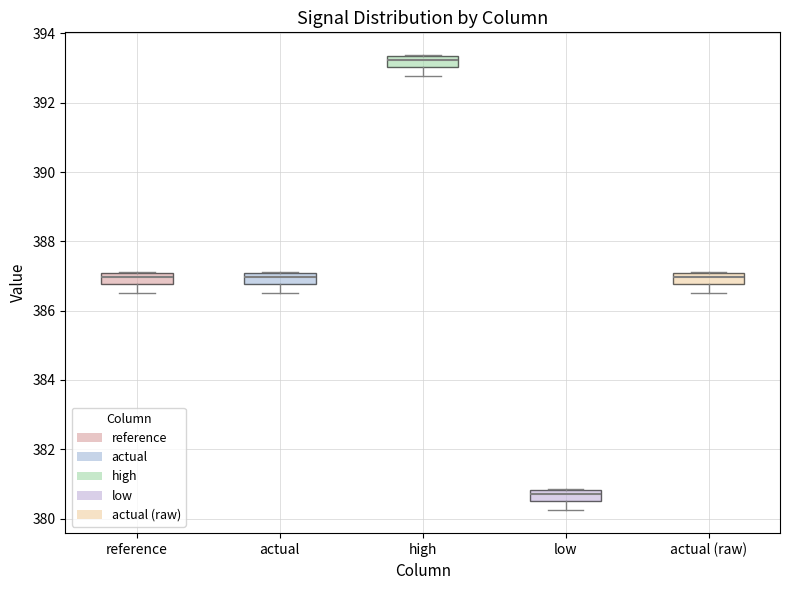

Which box has the highest median line?

high